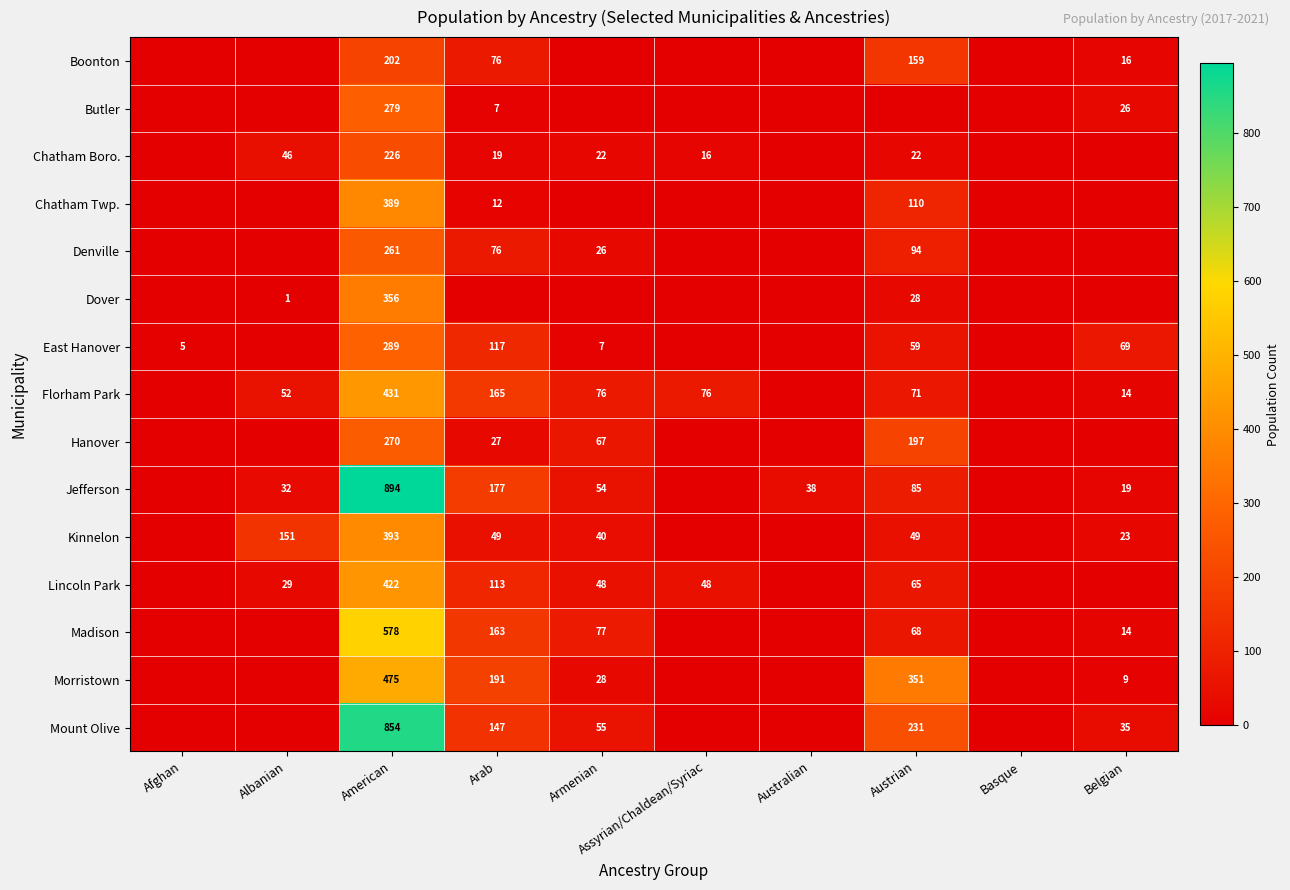

Is it true that Denville equals 46 at Armenian?

False